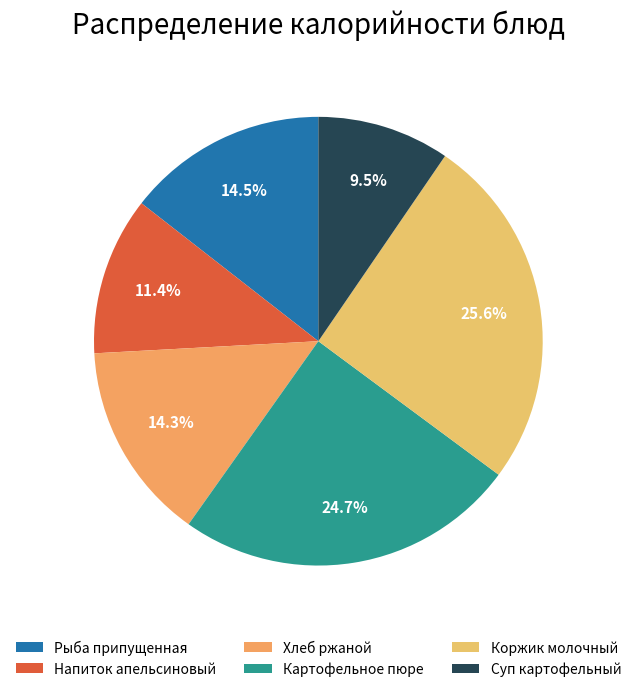

What is the smallest slice in the pie chart?

Суп картофельный